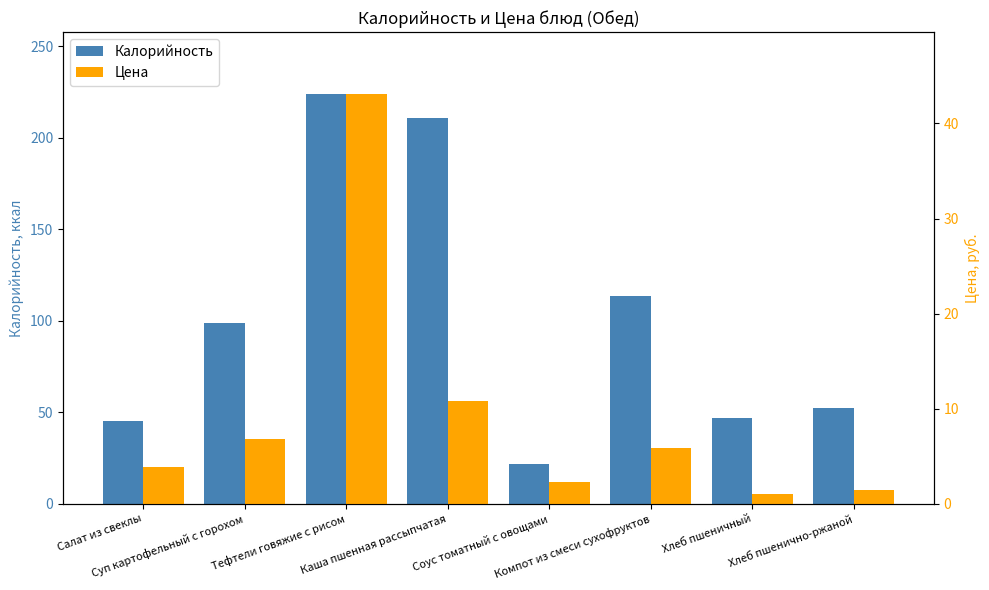

What is the sum of all Калорийность values?

813.7